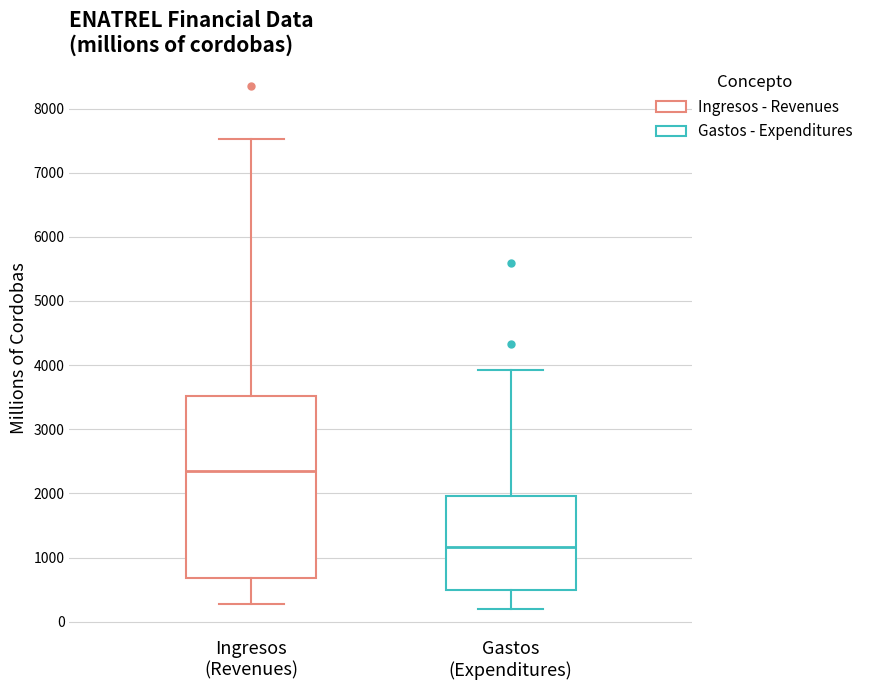

Comparing the boxes themselves (not the whiskers), which one is the tallest?

Ingresos (Revenues)